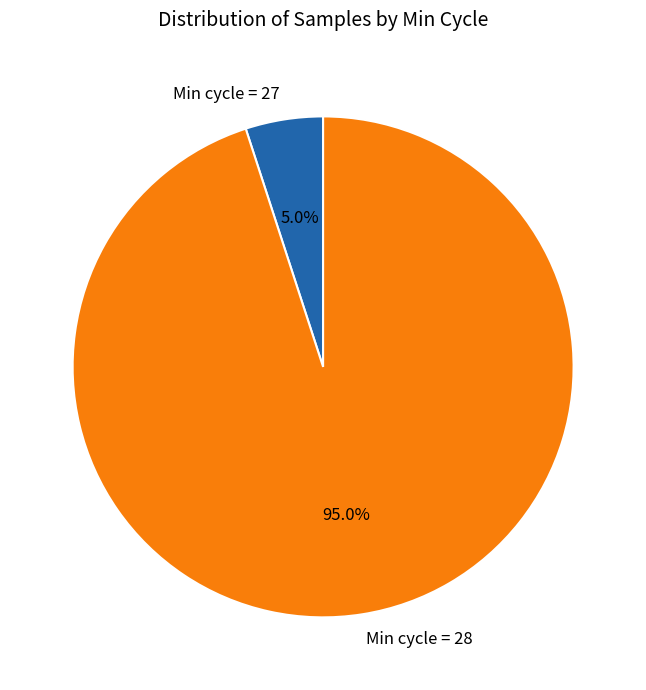

Combined, do Min cycle = 28 and Min cycle = 27 account for over 50%?

Yes